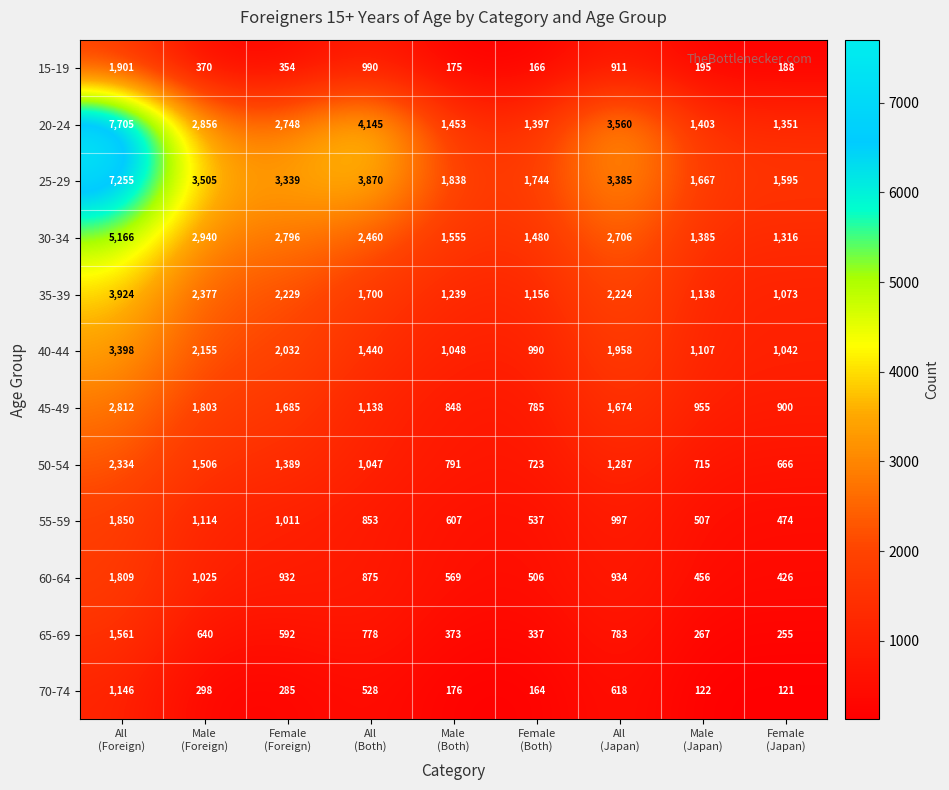

Rank the series by their maximum value, from highest to lowest.

20-24, 25-29, 30-34, 35-39, 40-44, 45-49, 50-54, 15-19, 55-59, 60-64, 65-69, 70-74